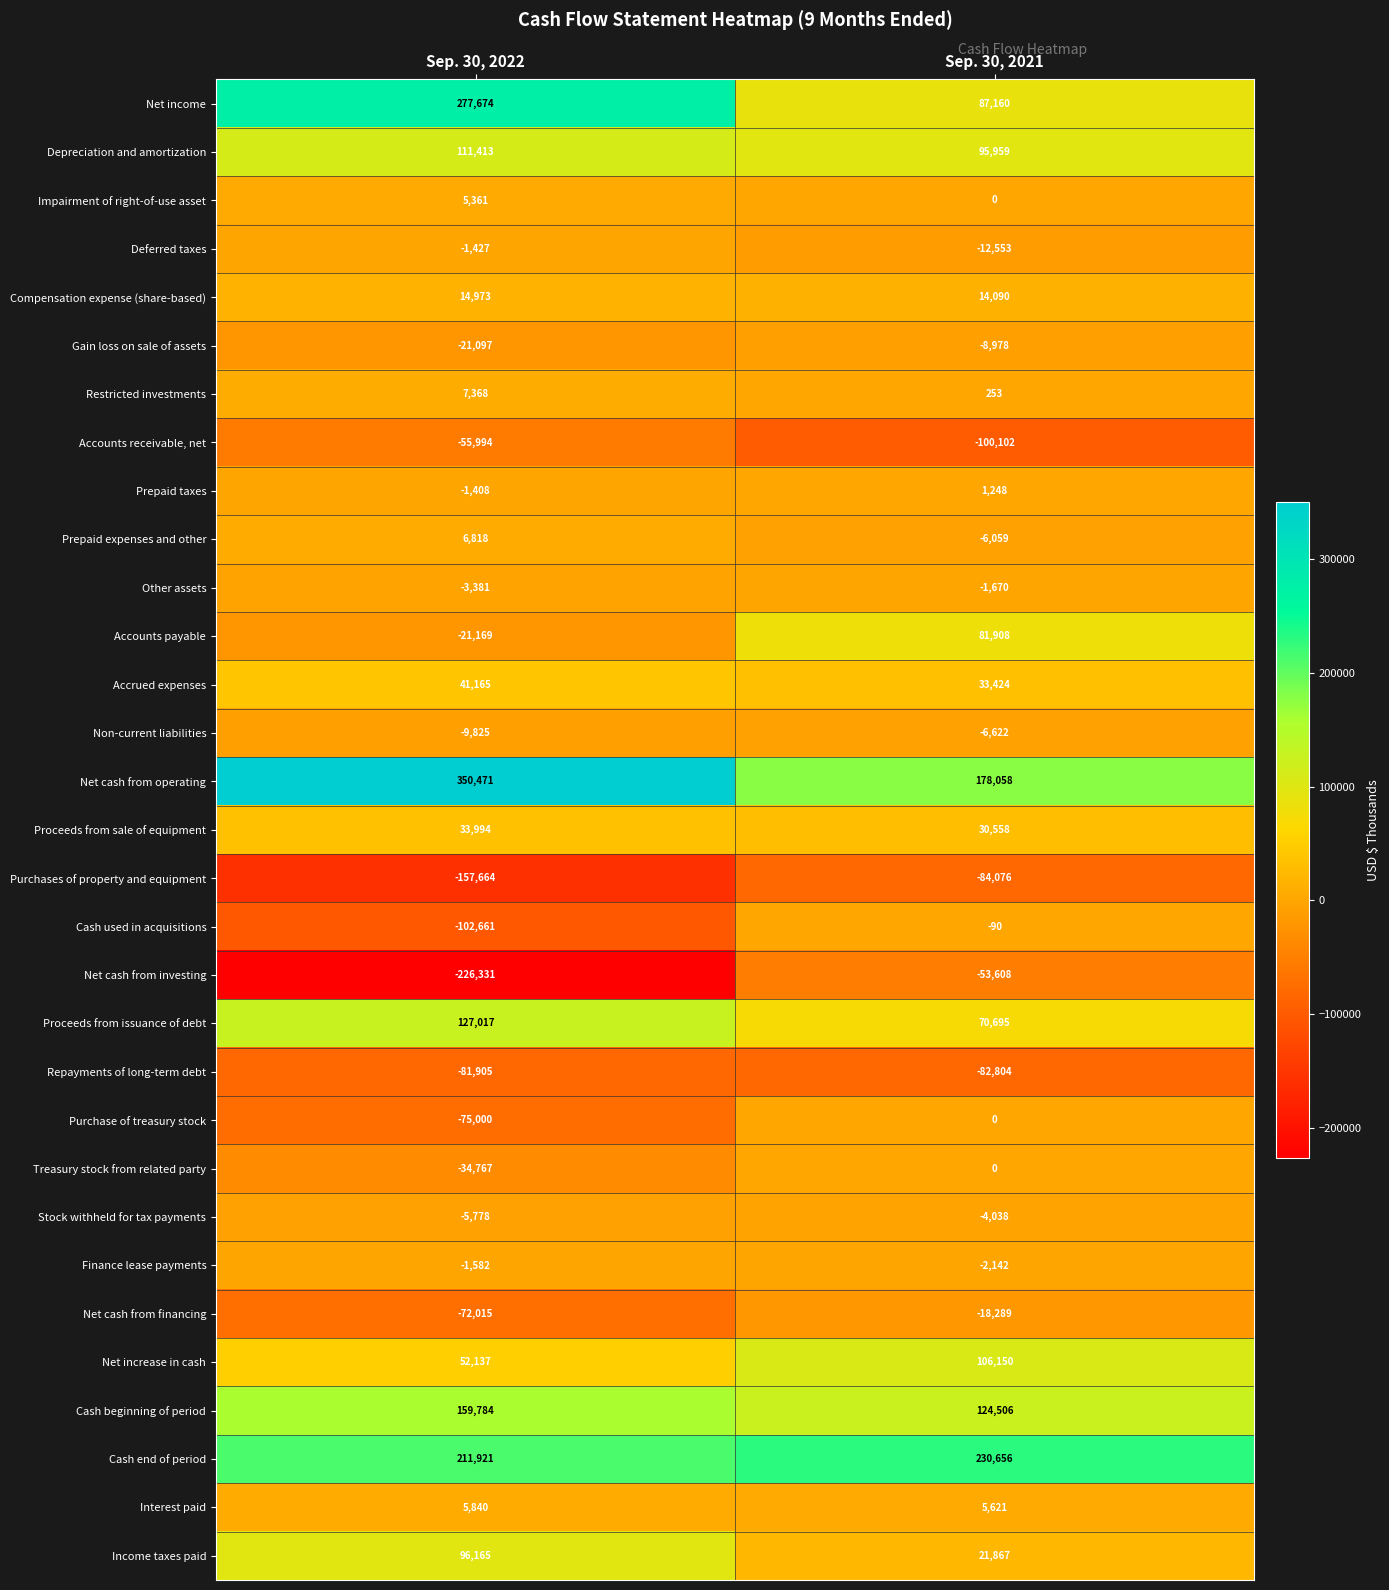

True or false: Net increase in cash has a value of 140505 at Sep. 30, 2021.

False